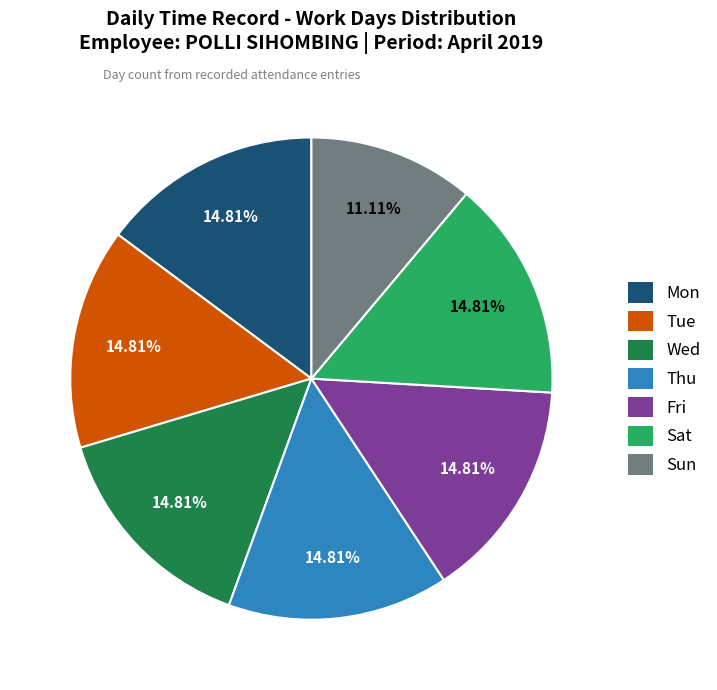

Which has a higher value, Thu or Sun?

Thu